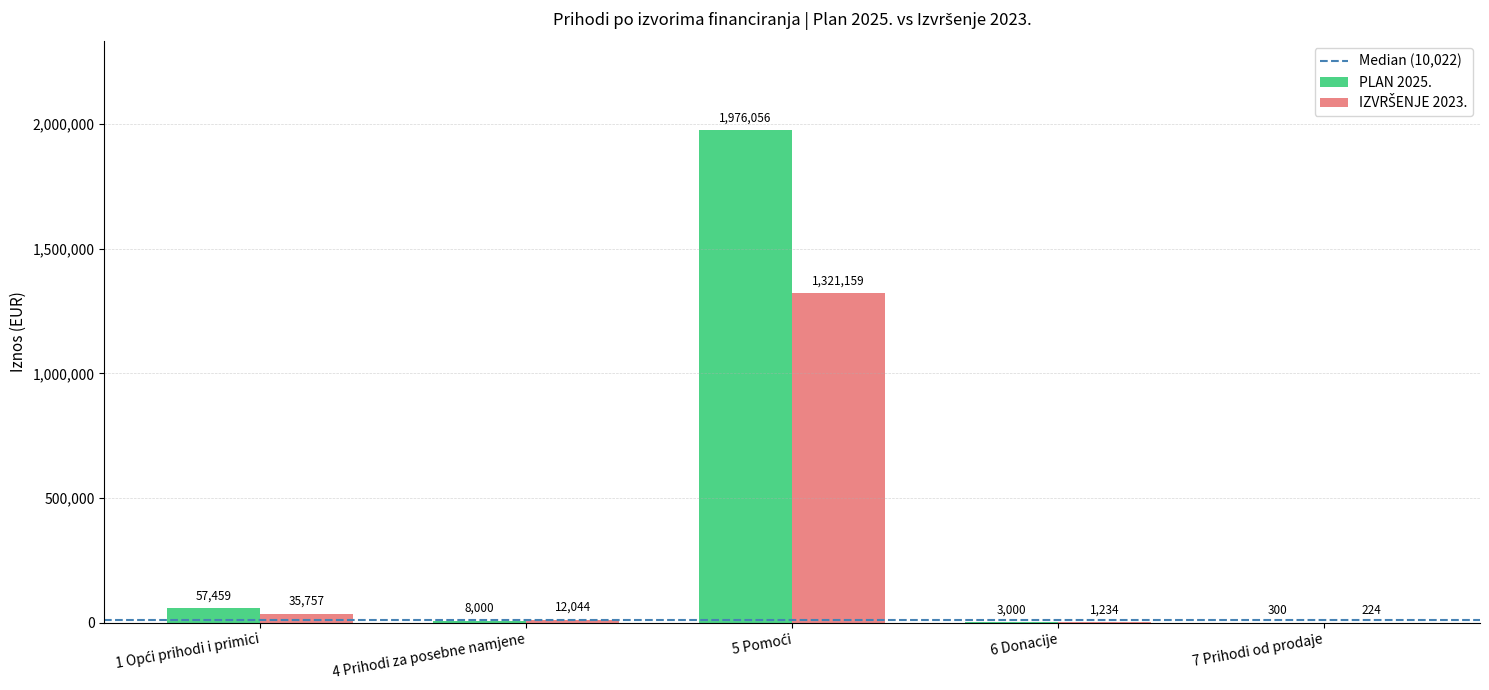

What is the maximum value shown in the chart?

1976056.0